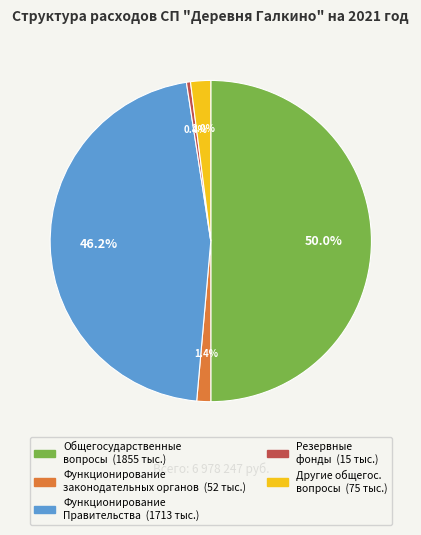

Which slice is the smallest?

Резервные фонды